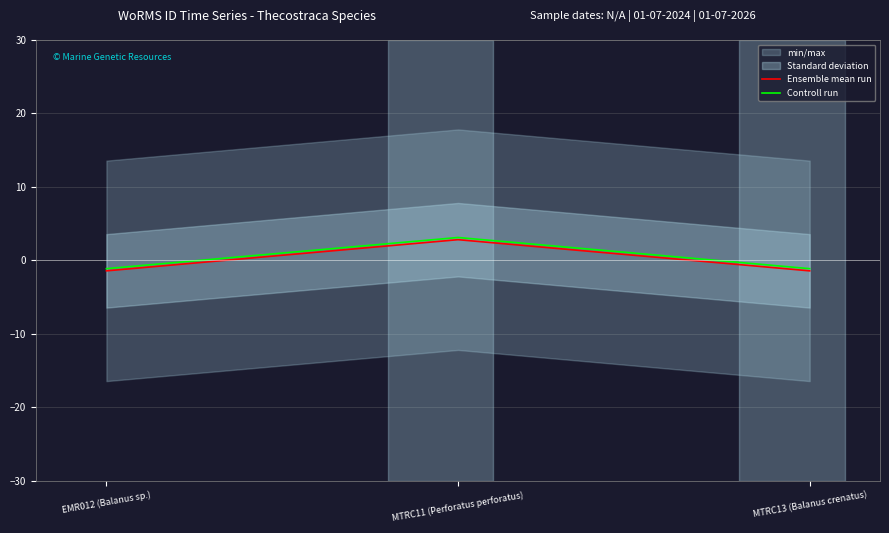

What is the maximum value for Controll run?

3.1